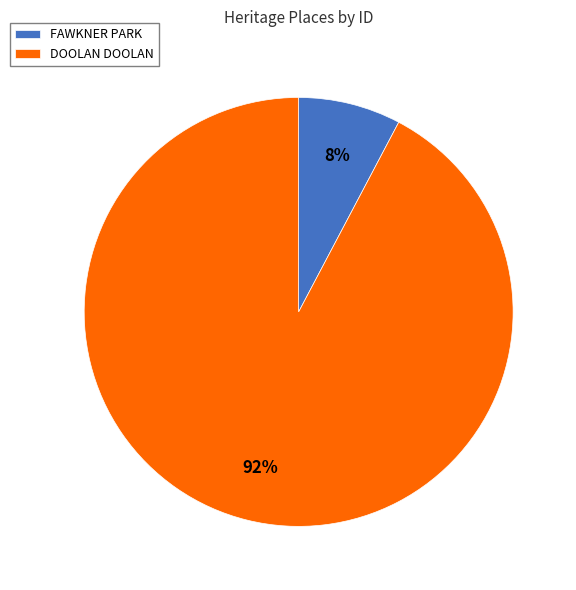

What is the smallest slice in the pie chart?

FAWKNER PARK